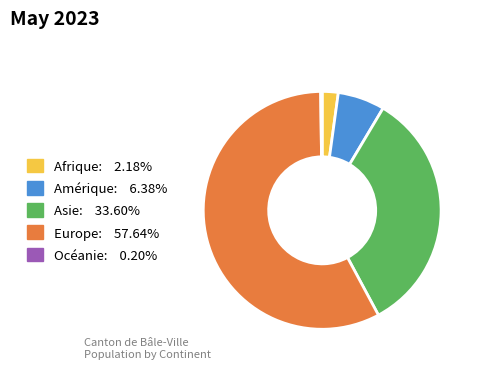

Is it true that Afrique is 2% of the pie?

True